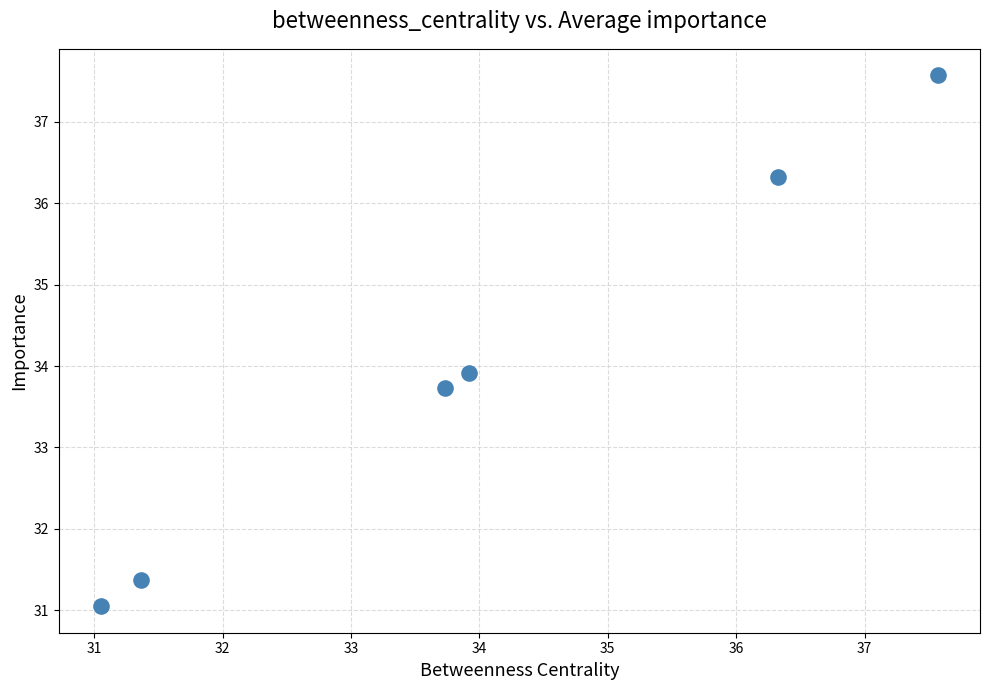

What is the range of Y values (max minus min)?

6.5